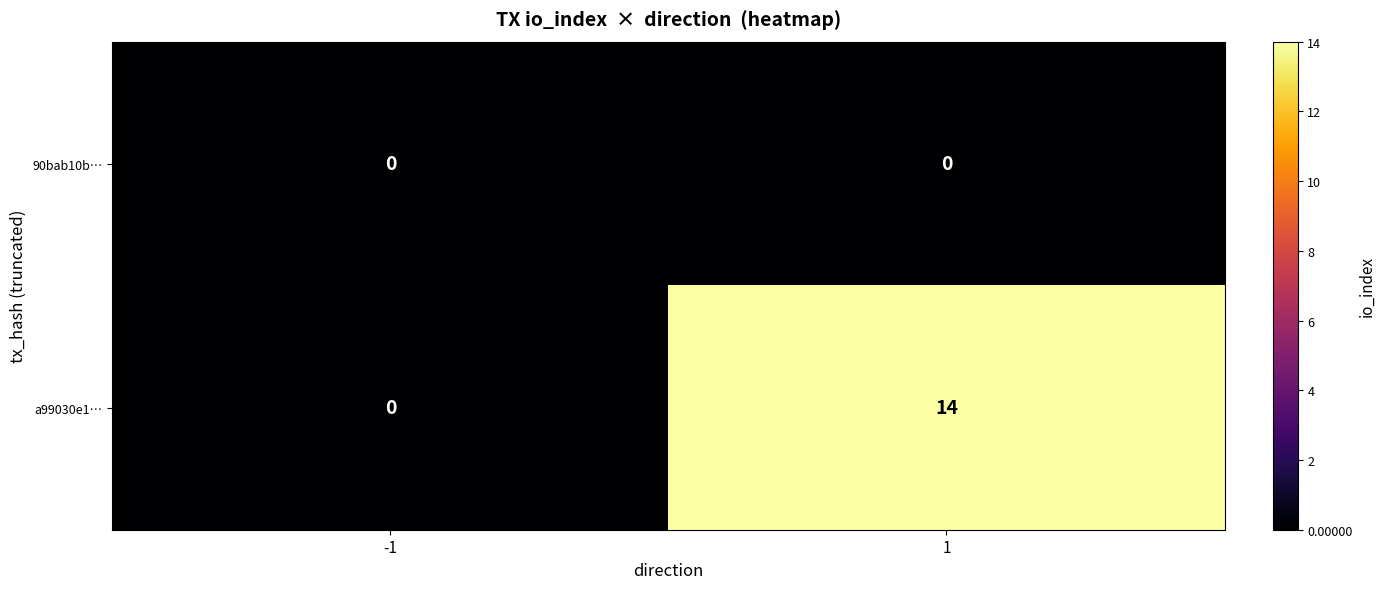

What is the total value across all series at 1?

14